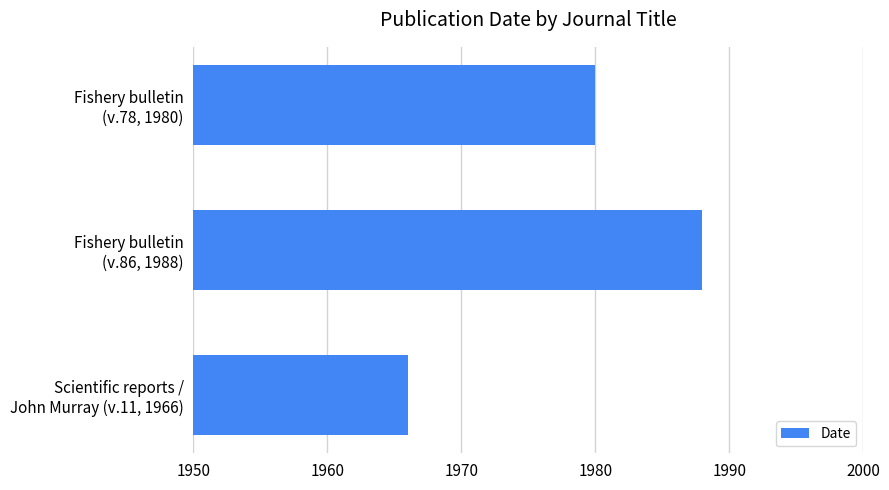

Reading bottom to top, extract all data points from this chart.

1966	1988	1980